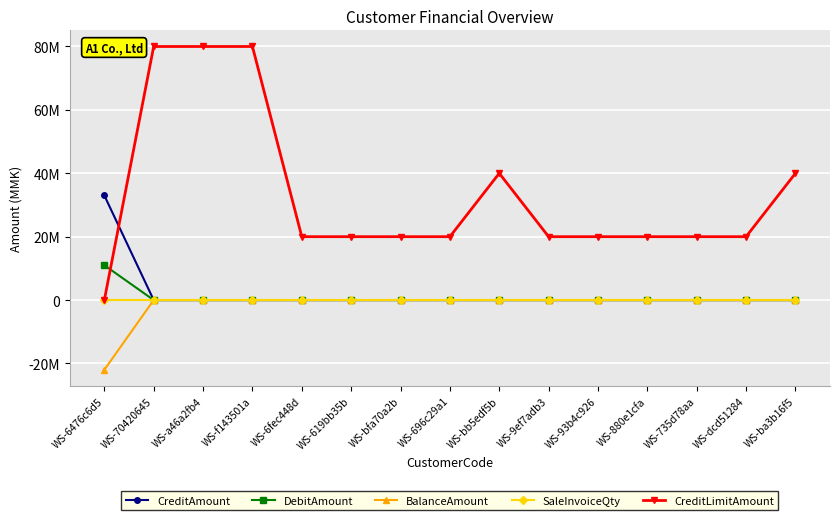

True or false: CreditAmount has a value of 0 at WS-bfa70a2b.

True